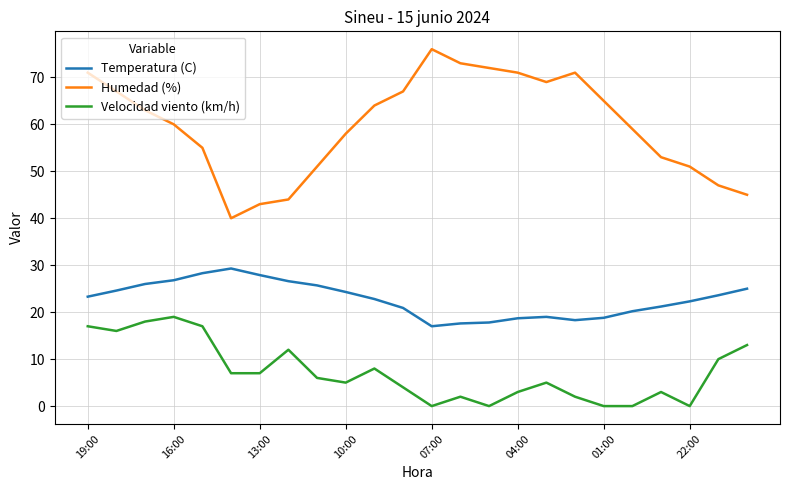

What is the highest value of the Velocidad viento (km/h) series?

19.0